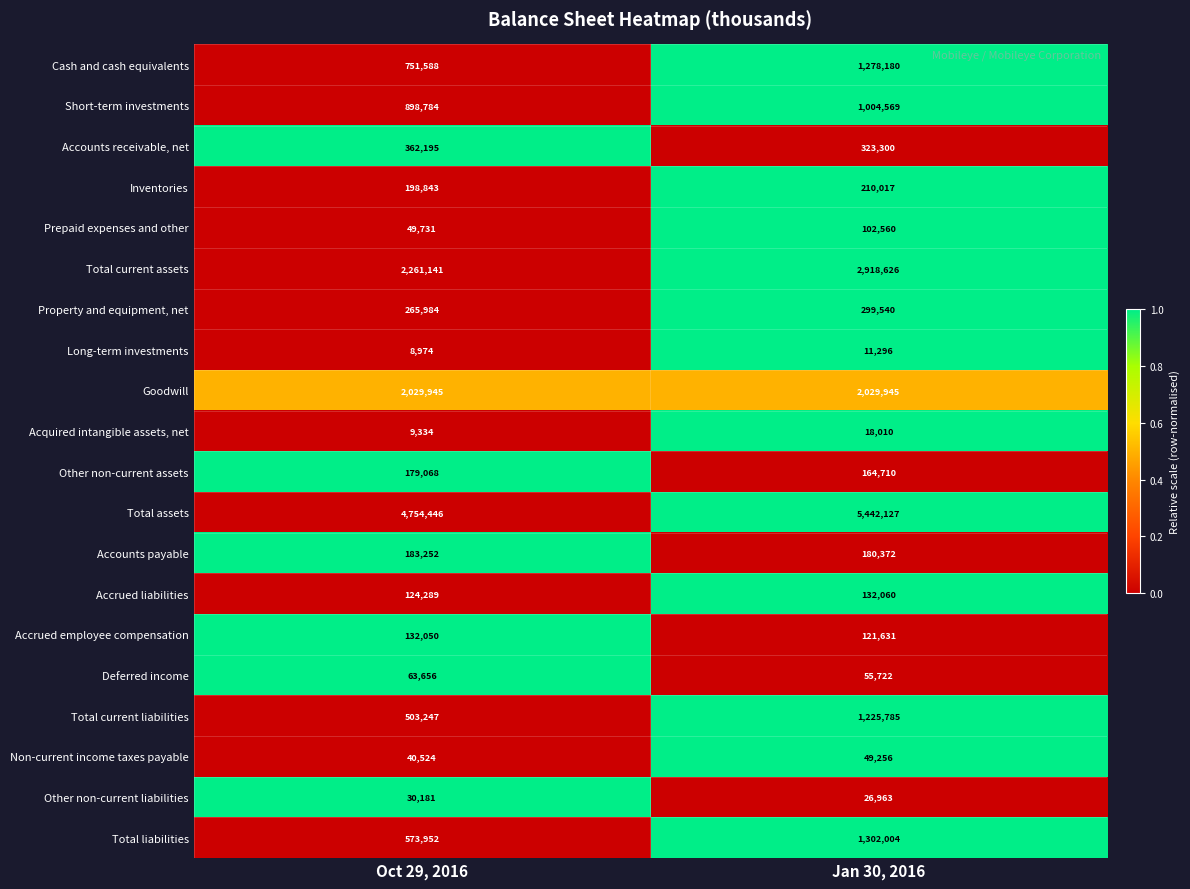

What is the difference between the Long-term investments values at Oct 29, 2016 and Jan 30, 2016?

2322